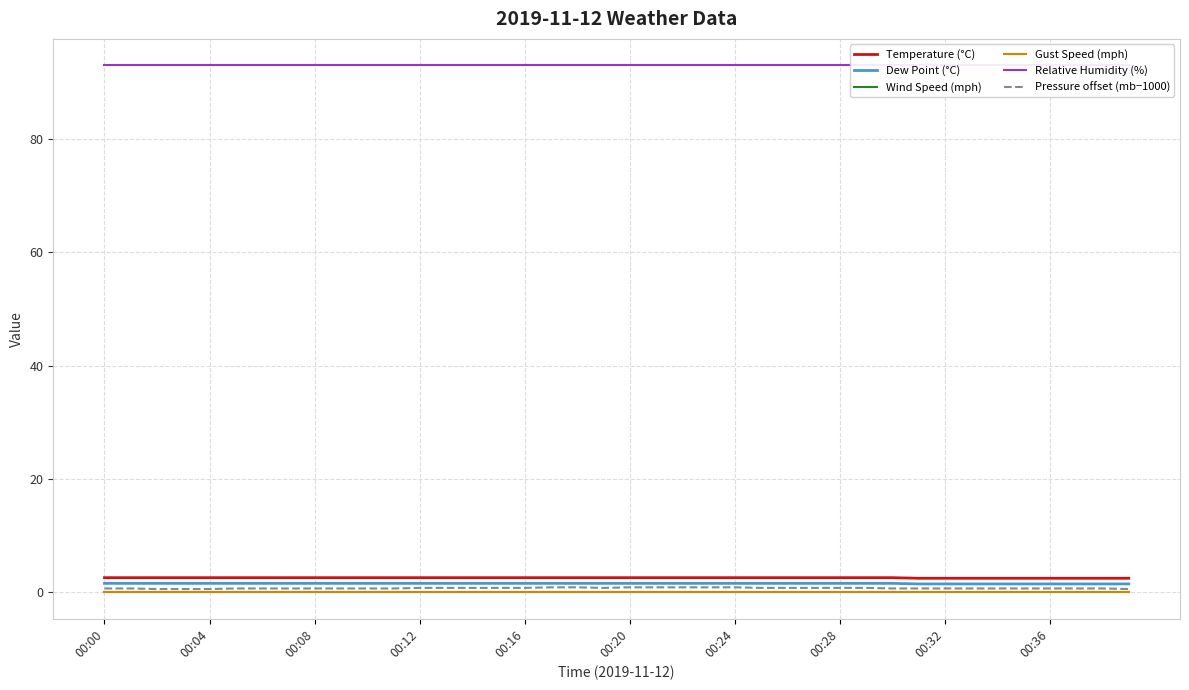

Between 18 and 35, which series saw the biggest shift?

Pressure offset (mb−1000)